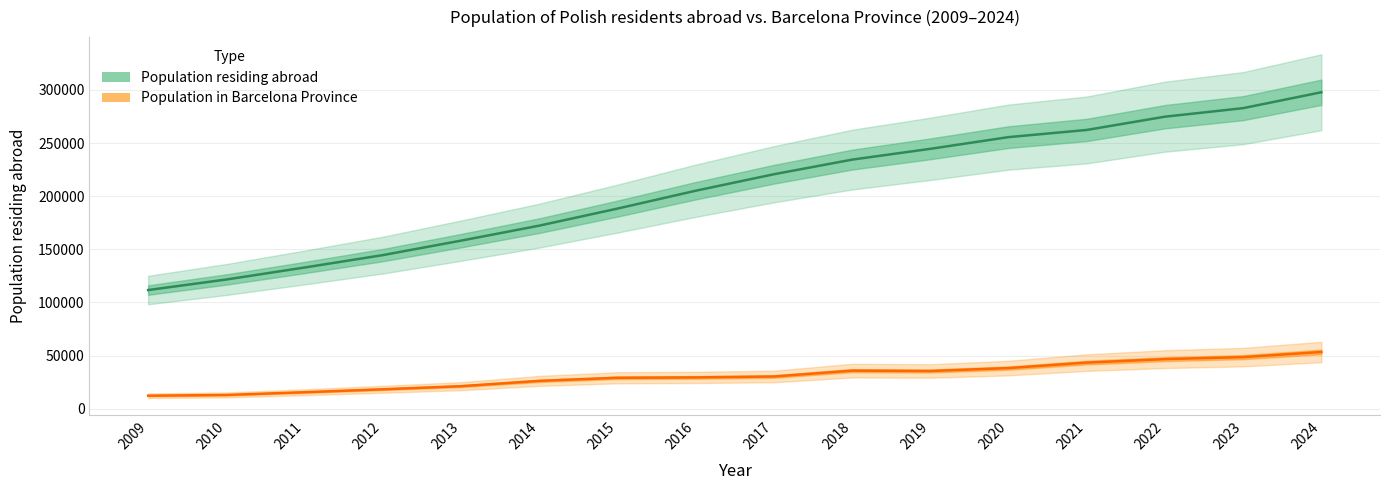

True or false: Population residing abroad has a value of 254276.4 at 2015.

False